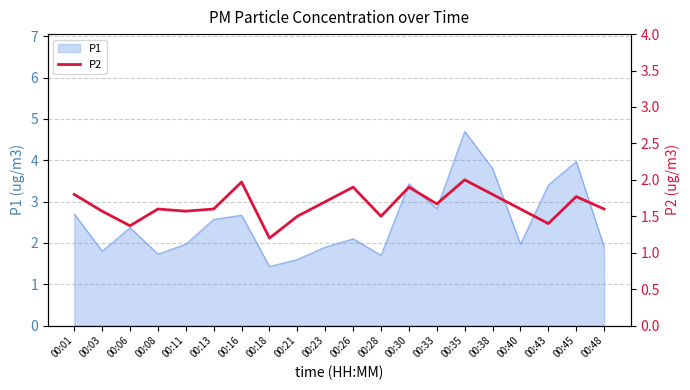

The P1 series shows 2.0 at 00:40. True or false?

True